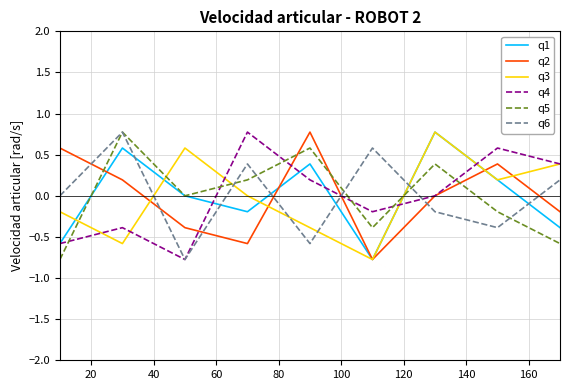

How many interior local valleys does the q4 series have?

2